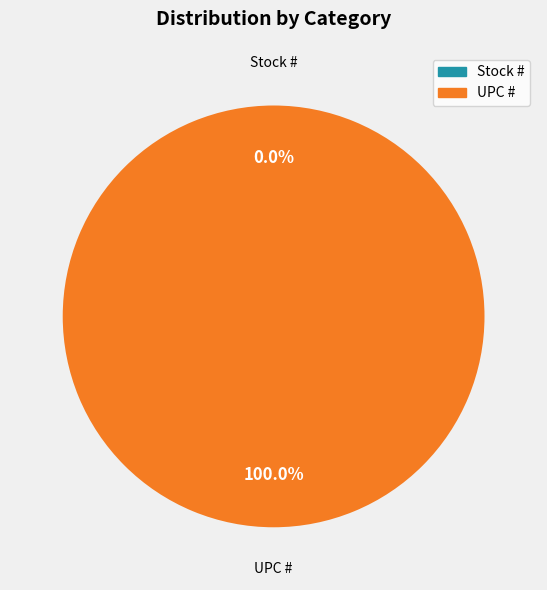

Rank the categories by value from lowest to highest.

Stock #, UPC #